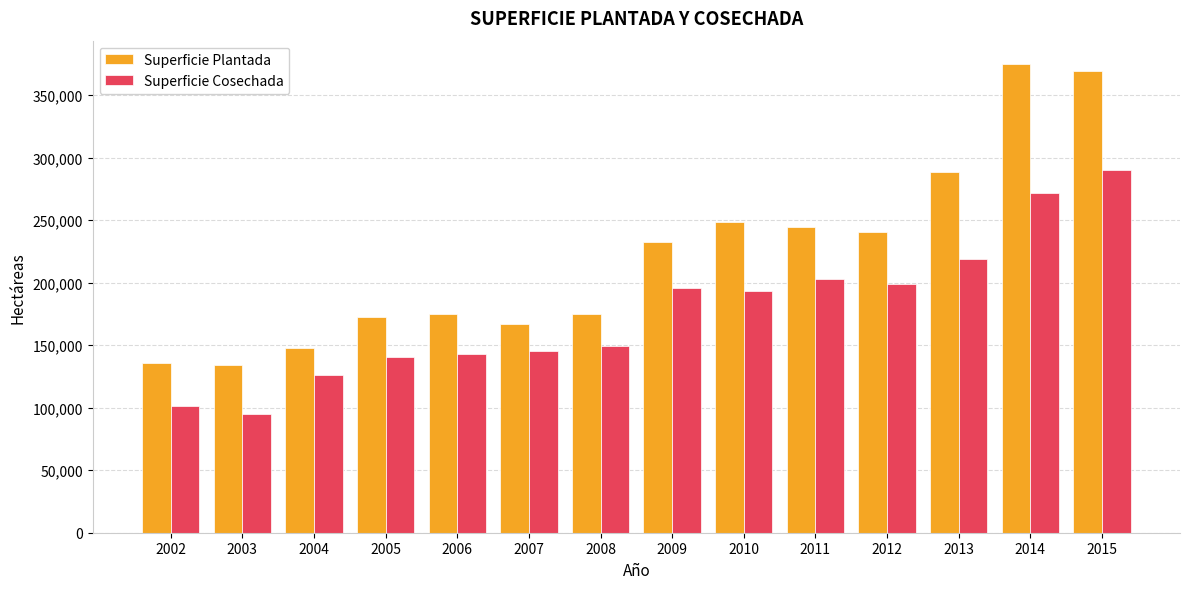

The value of Superficie Plantada at 2011 is 244574.0. True or false?

True